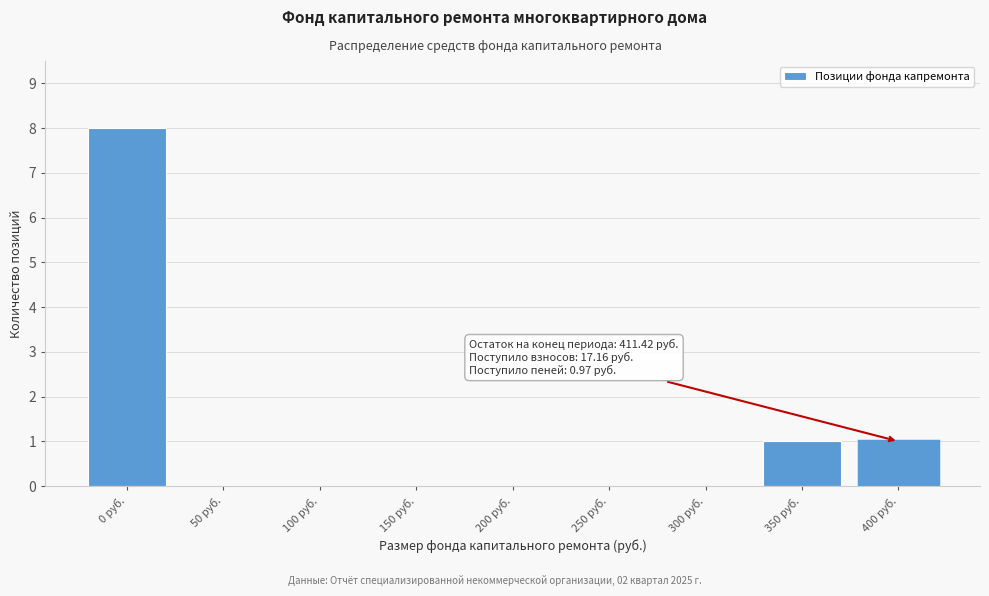

Reading left to right, what are all the values shown in this chart?

0 руб.=8	50 руб.=0	100 руб.=0	150 руб.=0	200 руб.=0	250 руб.=0	300 руб.=0	350 руб.=1	400 руб.=1